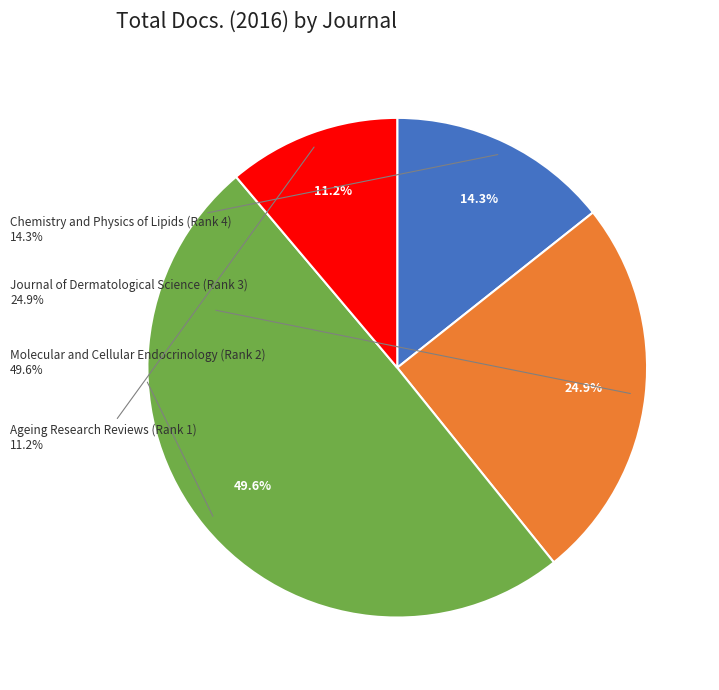

What percentage is NOT represented by Molecular and Cellular Endocrinology (Rank 2)?

50.4%